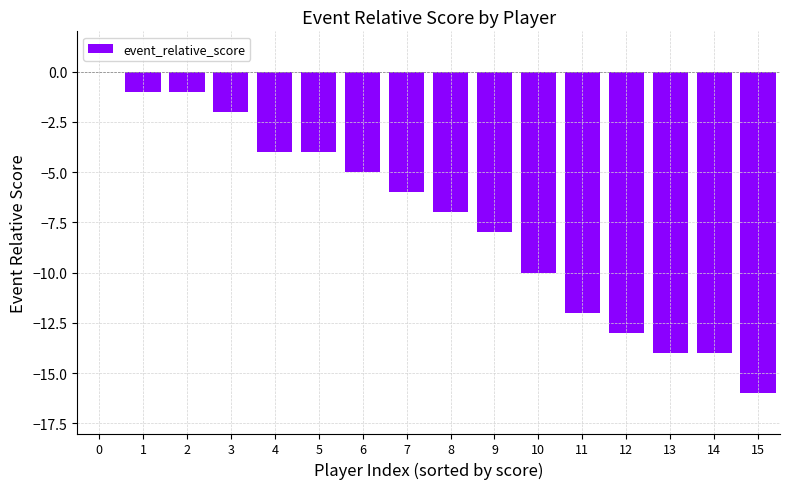

What is the difference between the values at 1 and 14?

13